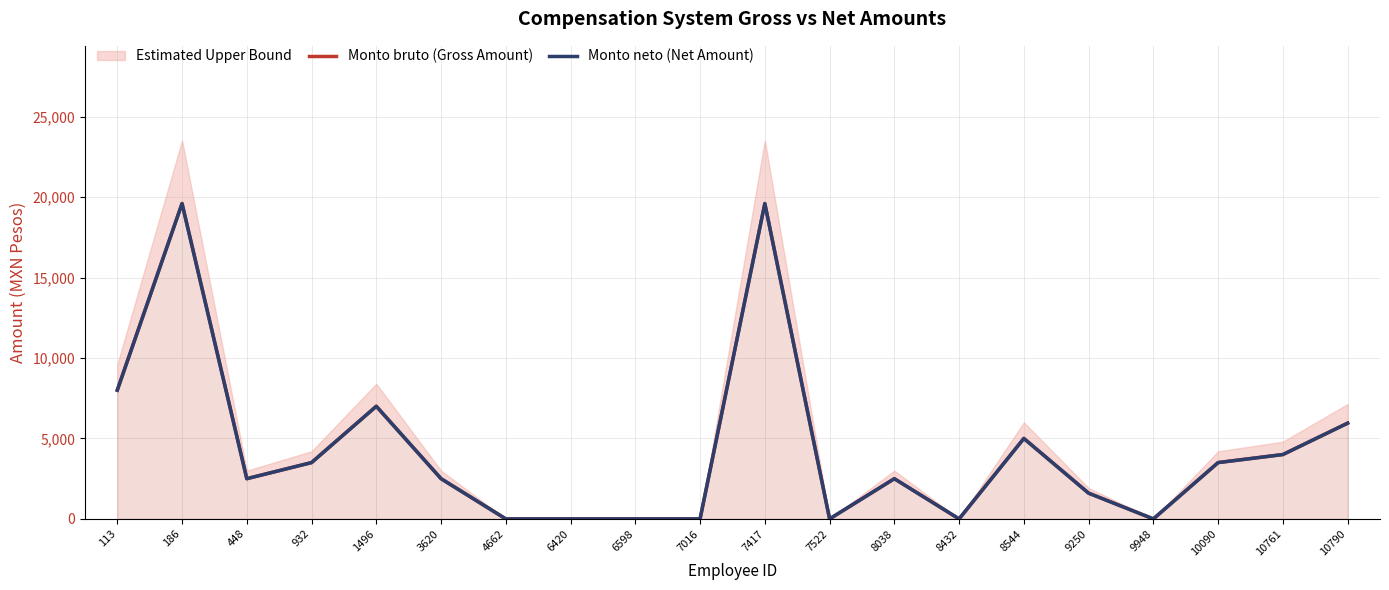

Which category has the lowest value in the Monto neto (Net Amount) series?

4662